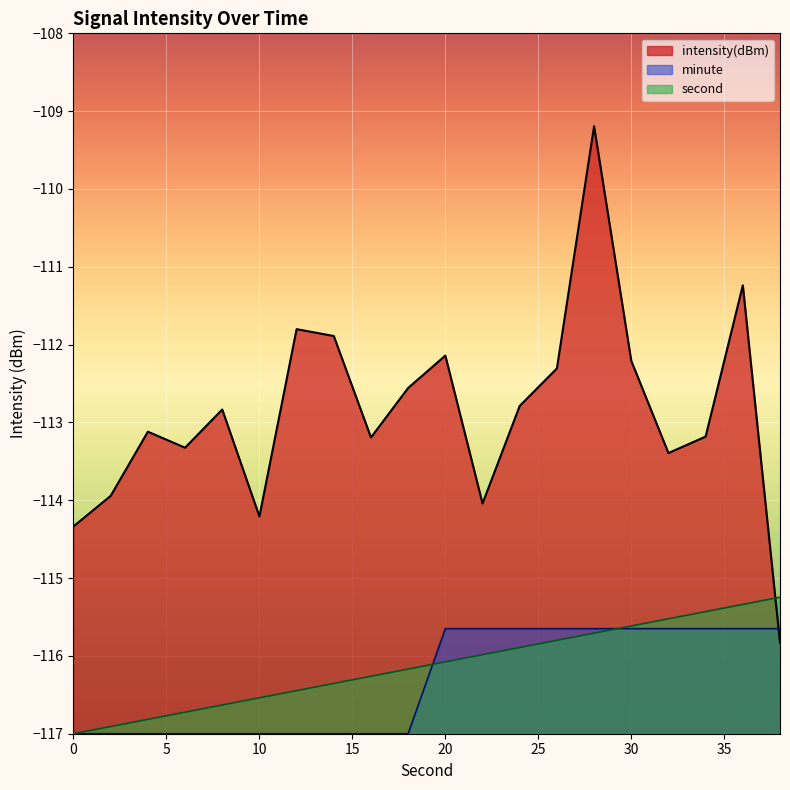

What are all the series names shown in the legend?

intensity(dBm), minute, second